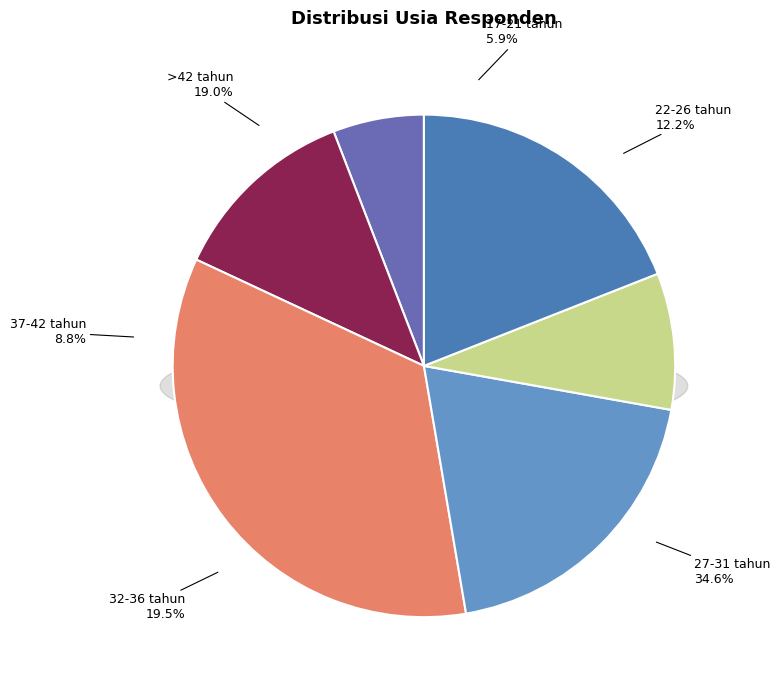

Between 32-36 tahun and 22-26 tahun, which is larger?

32-36 tahun